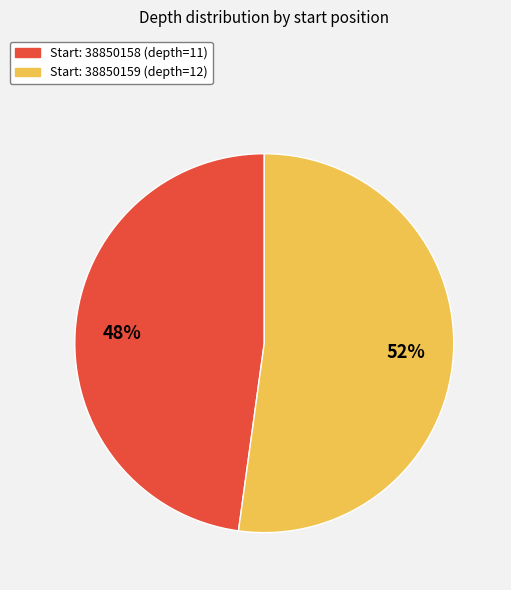

Does any single category account for the majority?

Yes